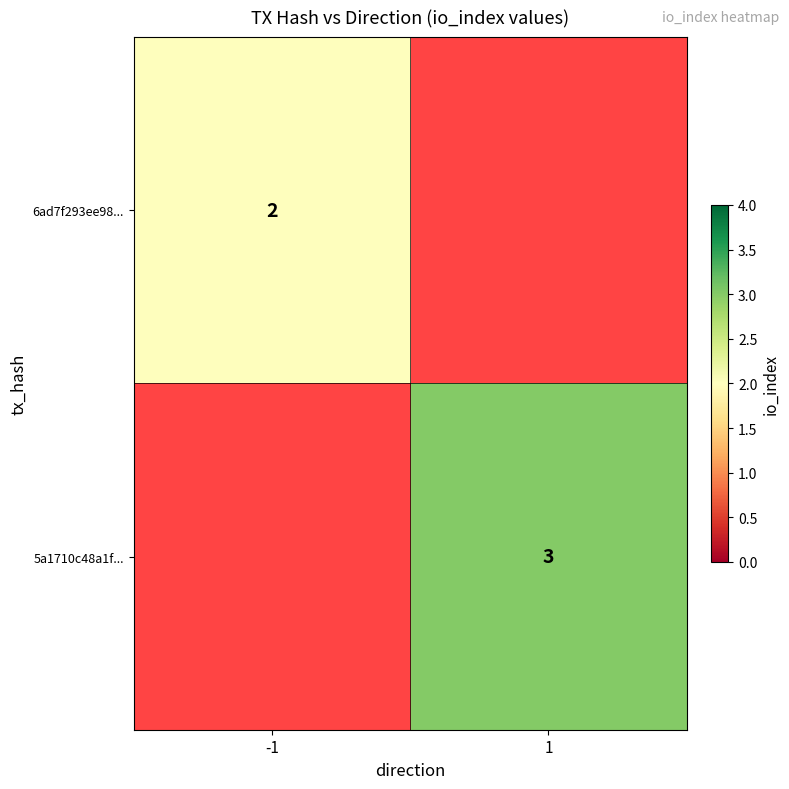

Which has a higher value, 1 or -1?

-1